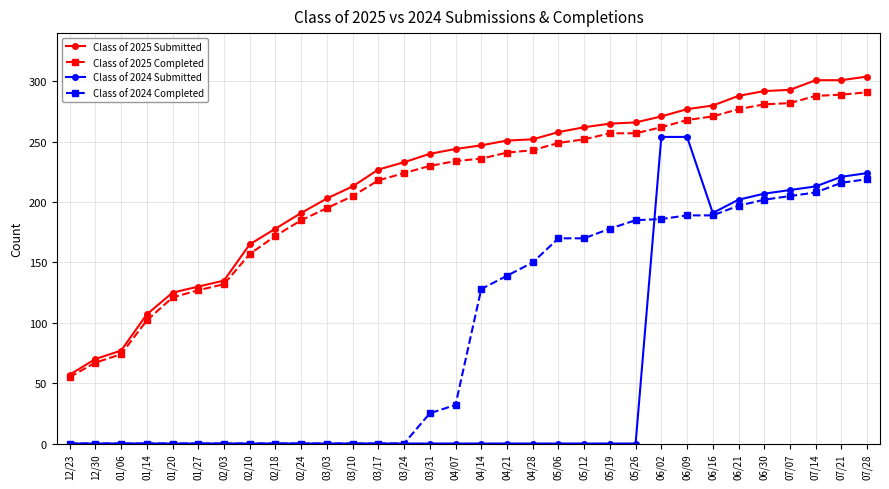

What is the value of the Class of 2025 Completed point at the 4th from the left?

102